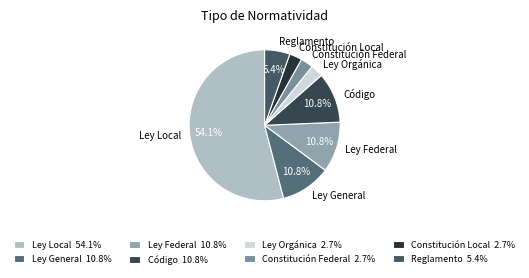

Count the number of slices in the pie.

8